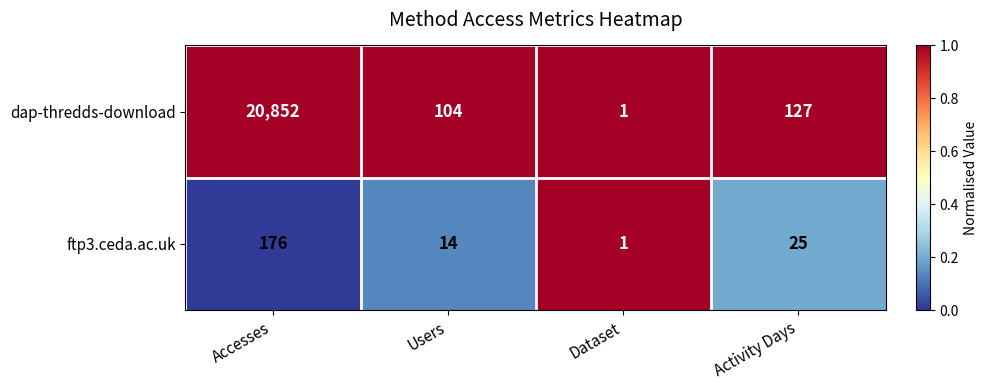

Is it true that ftp3.ceda.ac.uk equals 25 at Activity Days?

True